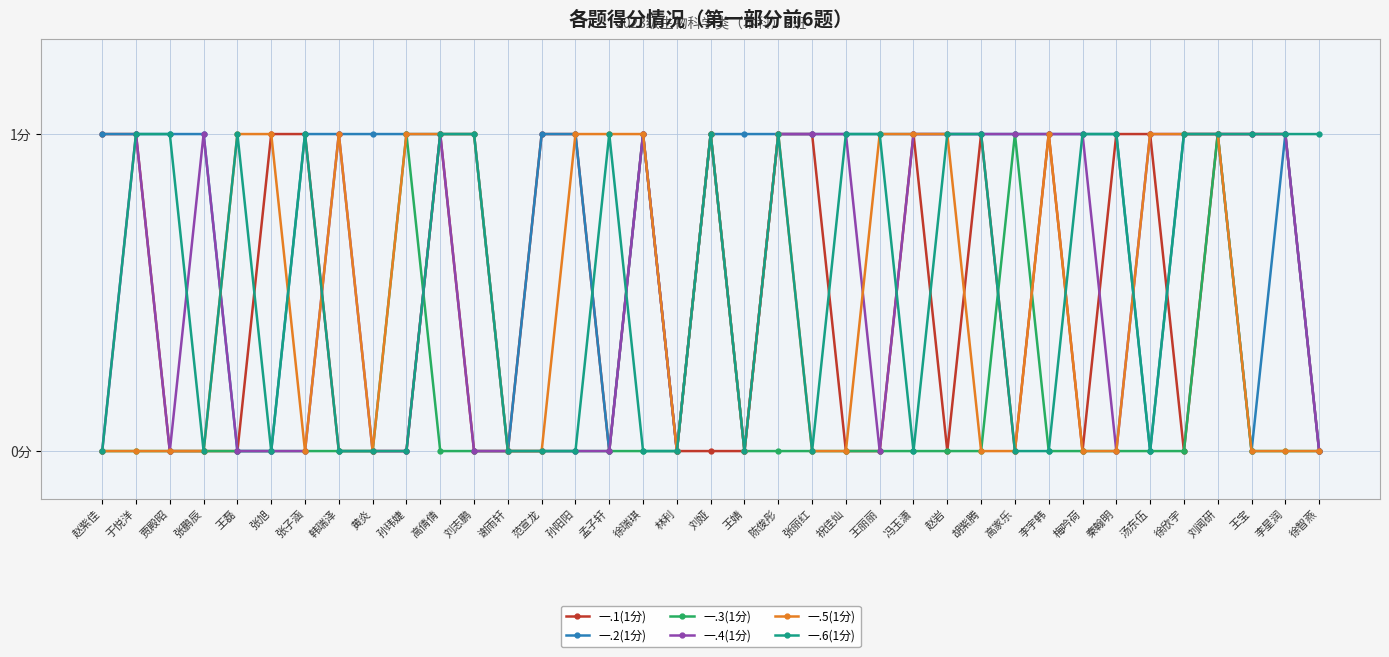

Reading left to right, extract all data points from this chart.

一.1(1分): 赵紫佳=1	于悦洋=1	贾殿昭=0	张鹏辰=0	王磊=0	张旭=1	张子涵=1	韩瑞泽=0	黄炎=0	孙玮婕=0	高倩倩=1	刘志鹏=0	谢雨轩=0	范宣龙=1	孙阳阳=1	孟子轩=0	徐瑞琪=1	林利=0	刘娅=0	王婧=0	陈俊彤=1	张丽红=1	祝佳灿=0	王丽丽=0	冯玉潇=1	赵岩=0	胡紫腾=1	高家乐=0	李宇韩=1	梅吟荷=0	秦翰明=1	汤东伍=1	徐欣宇=0	刘闻研=1	王宝=1	李星润=1	徐智燕=0
一.2(1分): 赵紫佳=1	于悦洋=1	贾殿昭=1	张鹏辰=1	王磊=0	张旭=0	张子涵=1	韩瑞泽=1	黄炎=1	孙玮婕=1	高倩倩=1	刘志鹏=1	谢雨轩=0	范宣龙=1	孙阳阳=1	孟子轩=0	徐瑞琪=1	林利=0	刘娅=1	王婧=1	陈俊彤=1	张丽红=1	祝佳灿=1	王丽丽=1	冯玉潇=1	赵岩=1	胡紫腾=1	高家乐=1	李宇韩=1	梅吟荷=1	秦翰明=1	汤东伍=0	徐欣宇=1	刘闻研=1	王宝=0	李星润=1	徐智燕=0
一.3(1分): 赵紫佳=0	于悦洋=0	贾殿昭=0	张鹏辰=0	王磊=0	张旭=0	张子涵=0	韩瑞泽=0	黄炎=0	孙玮婕=1	高倩倩=0	刘志鹏=0	谢雨轩=0	范宣龙=0	孙阳阳=0	孟子轩=0	徐瑞琪=0	林利=0	刘娅=1	王婧=0	陈俊彤=0	张丽红=0	祝佳灿=0	王丽丽=0	冯玉潇=0	赵岩=0	胡紫腾=0	高家乐=1	李宇韩=0	梅吟荷=0	秦翰明=0	汤东伍=0	徐欣宇=0	刘闻研=1	王宝=0	李星润=0	徐智燕=0
一.4(1分): 赵紫佳=0	于悦洋=1	贾殿昭=0	张鹏辰=1	王磊=0	张旭=0	张子涵=0	韩瑞泽=1	黄炎=0	孙玮婕=0	高倩倩=1	刘志鹏=0	谢雨轩=0	范宣龙=0	孙阳阳=0	孟子轩=0	徐瑞琪=1	林利=0	刘娅=1	王婧=0	陈俊彤=1	张丽红=1	祝佳灿=1	王丽丽=0	冯玉潇=1	赵岩=1	胡紫腾=1	高家乐=1	李宇韩=1	梅吟荷=1	秦翰明=0	汤东伍=1	徐欣宇=1	刘闻研=1	王宝=1	李星润=1	徐智燕=0
一.5(1分): 赵紫佳=0	于悦洋=0	贾殿昭=0	张鹏辰=0	王磊=1	张旭=1	张子涵=0	韩瑞泽=1	黄炎=0	孙玮婕=1	高倩倩=1	刘志鹏=1	谢雨轩=0	范宣龙=0	孙阳阳=1	孟子轩=1	徐瑞琪=1	林利=0	刘娅=1	王婧=0	陈俊彤=1	张丽红=0	祝佳灿=0	王丽丽=1	冯玉潇=1	赵岩=1	胡紫腾=0	高家乐=0	李宇韩=1	梅吟荷=0	秦翰明=0	汤东伍=1	徐欣宇=1	刘闻研=1	王宝=0	李星润=0	徐智燕=0
一.6(1分): 赵紫佳=0	于悦洋=1	贾殿昭=1	张鹏辰=0	王磊=1	张旭=0	张子涵=1	韩瑞泽=0	黄炎=0	孙玮婕=0	高倩倩=1	刘志鹏=1	谢雨轩=0	范宣龙=0	孙阳阳=0	孟子轩=1	徐瑞琪=0	林利=0	刘娅=1	王婧=0	陈俊彤=1	张丽红=0	祝佳灿=1	王丽丽=1	冯玉潇=0	赵岩=1	胡紫腾=1	高家乐=0	李宇韩=0	梅吟荷=1	秦翰明=1	汤东伍=0	徐欣宇=1	刘闻研=1	王宝=1	李星润=1	徐智燕=1